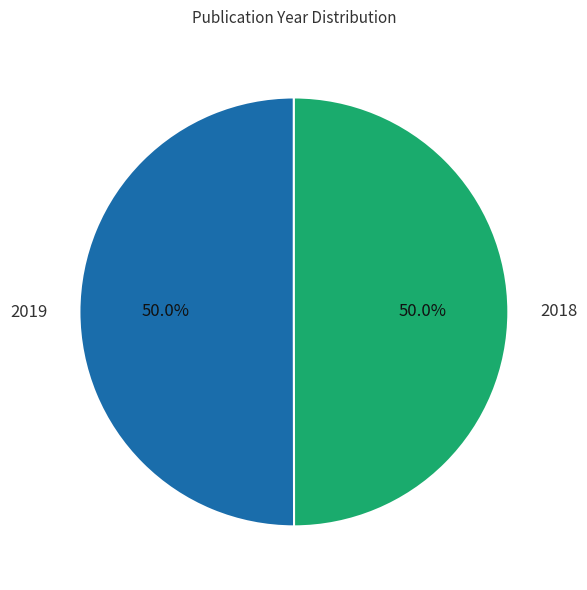

The 2019 slice represents 50% of the pie. True or false?

True